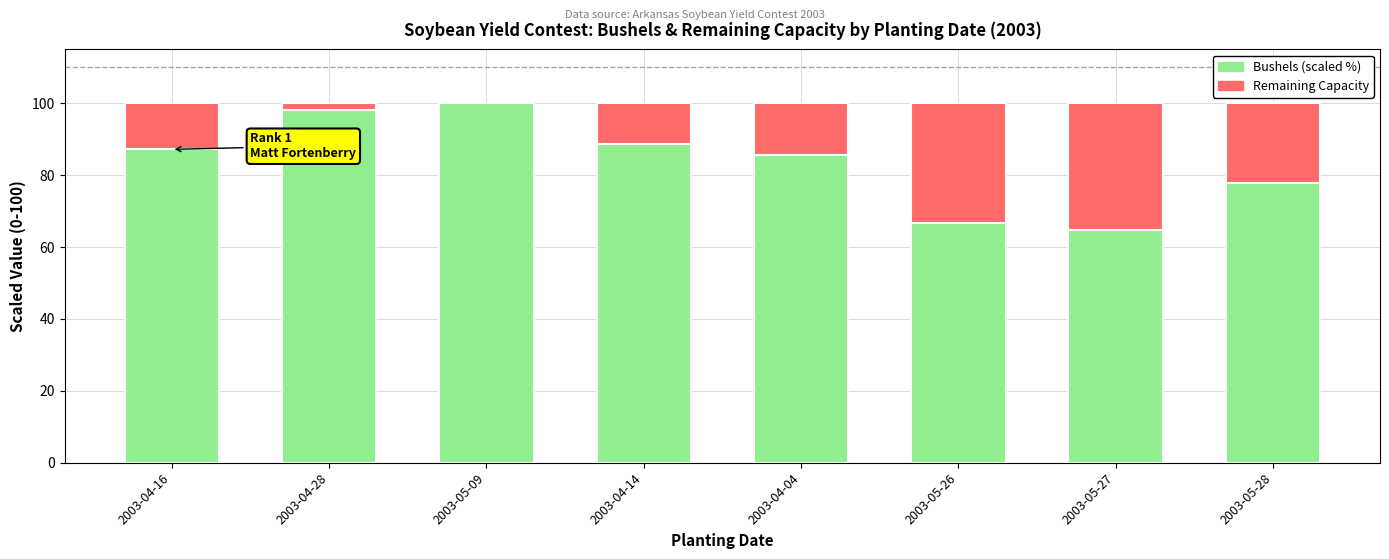

What is the total value across all series at 2003-05-28?

100.0